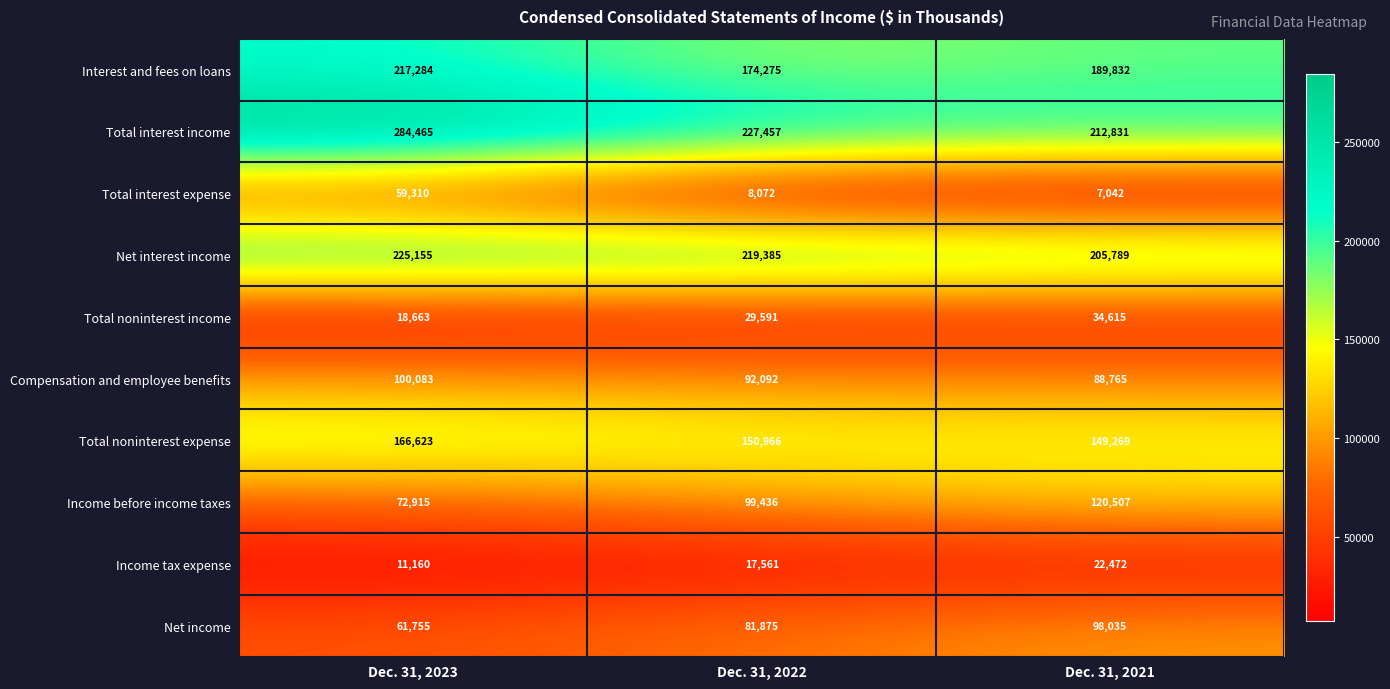

Where is Net income nearest to the value 79895?

Dec. 31, 2022